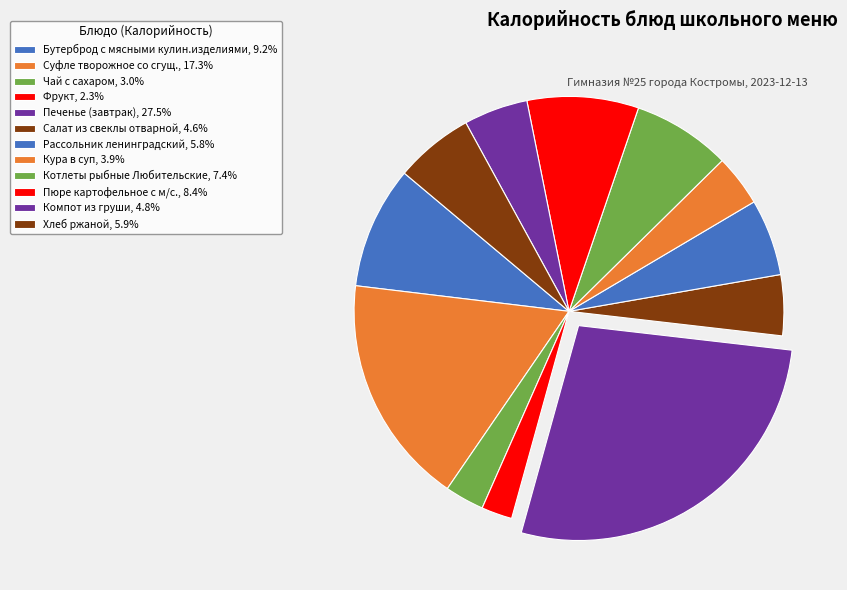

Count the number of slices in the pie.

12